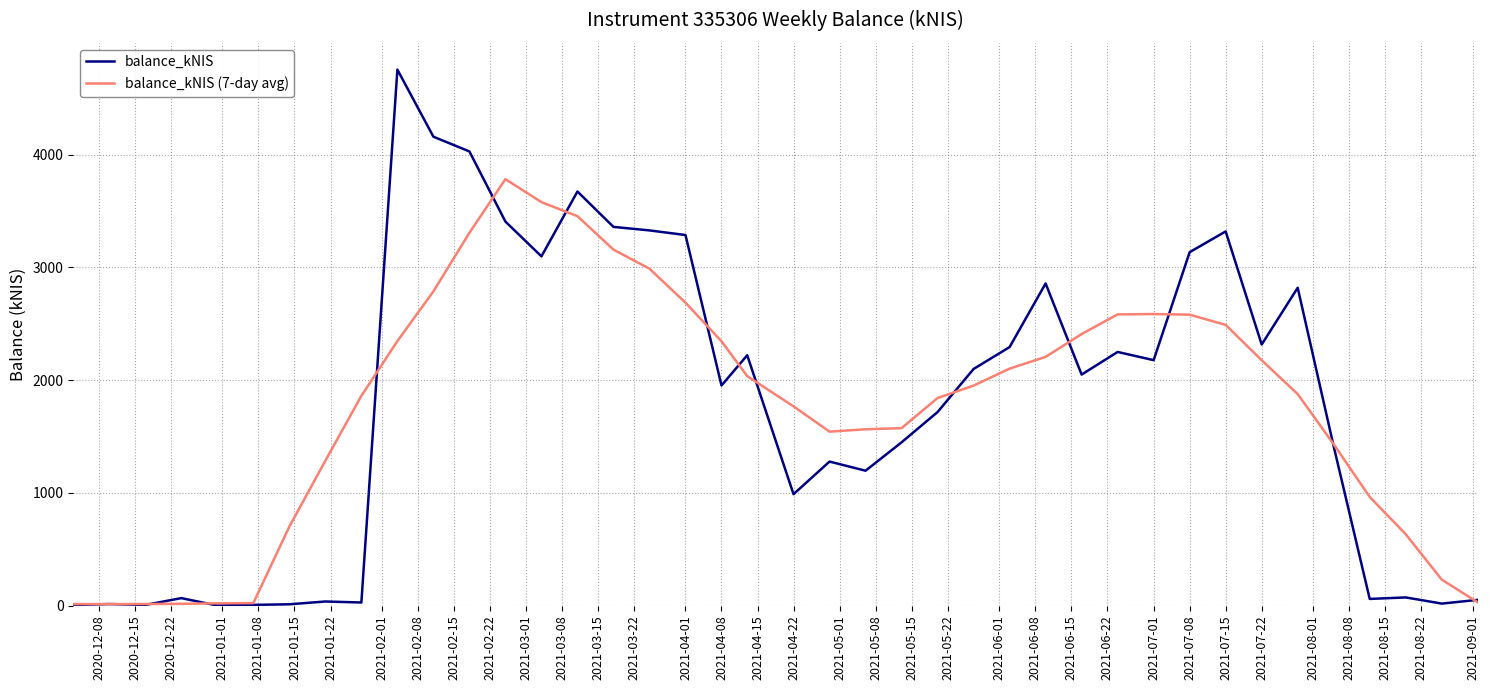

List the series in order of their peak value, highest first.

balance_kNIS, balance_kNIS (7-day avg)